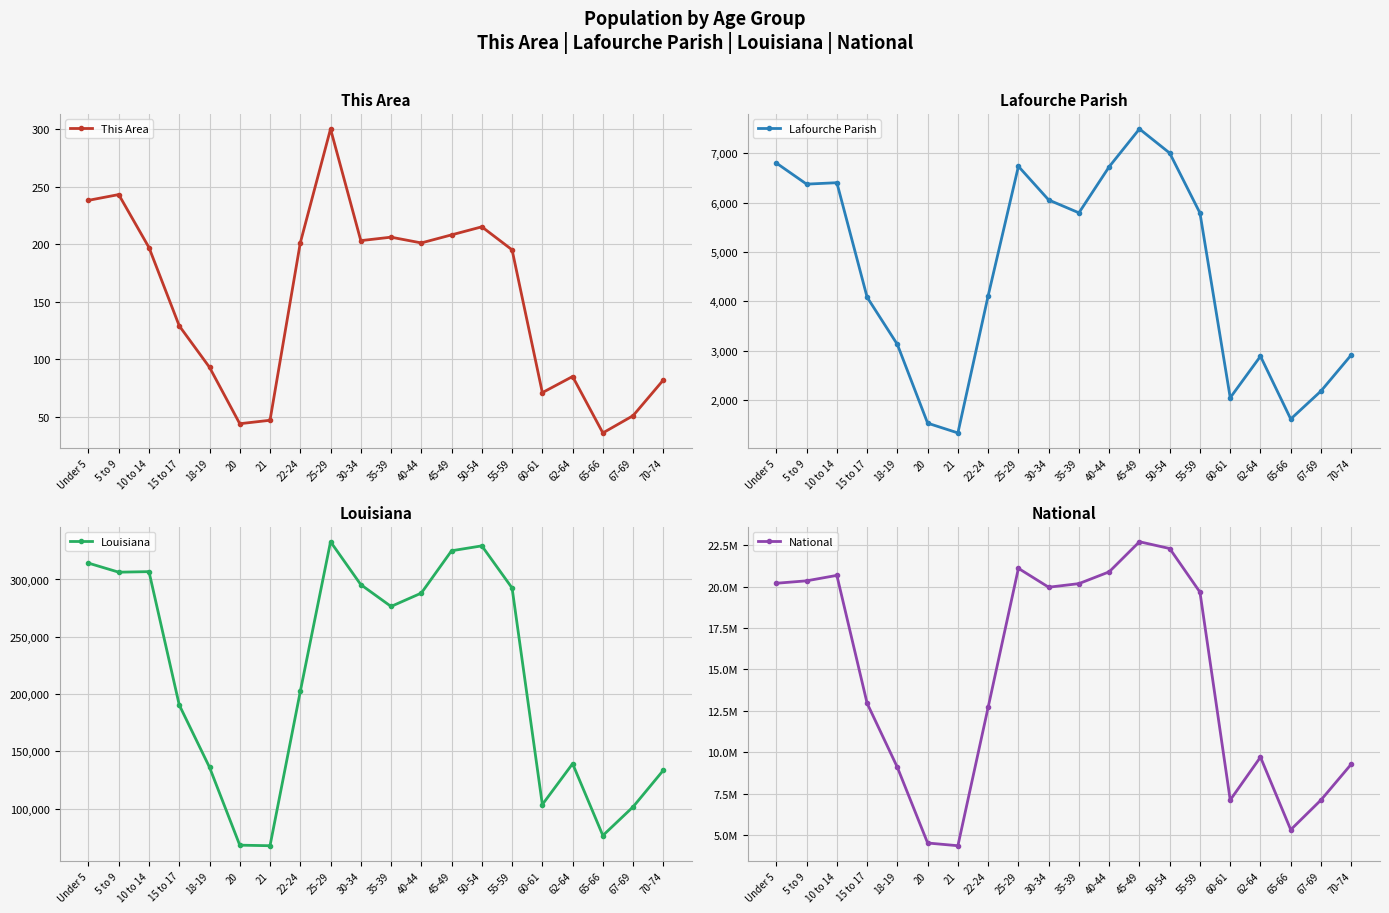

True or false: Louisiana has a value of 68251 at 20.

True